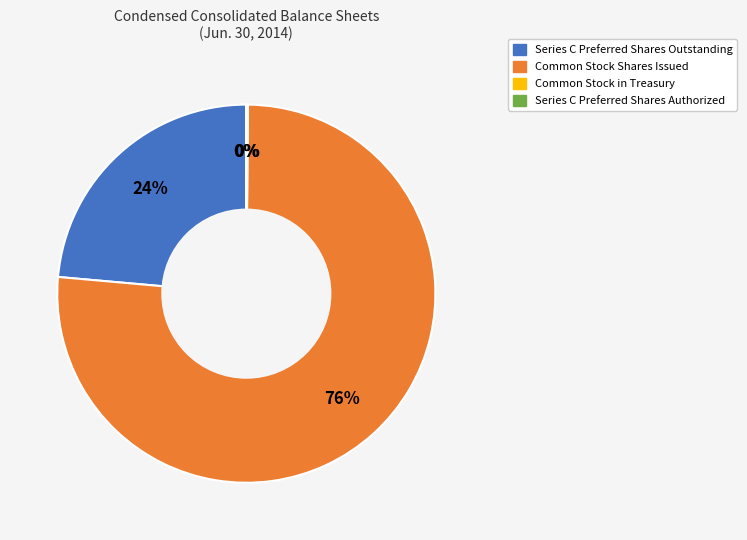

What is the largest slice in the pie chart?

Common Stock Shares Issued